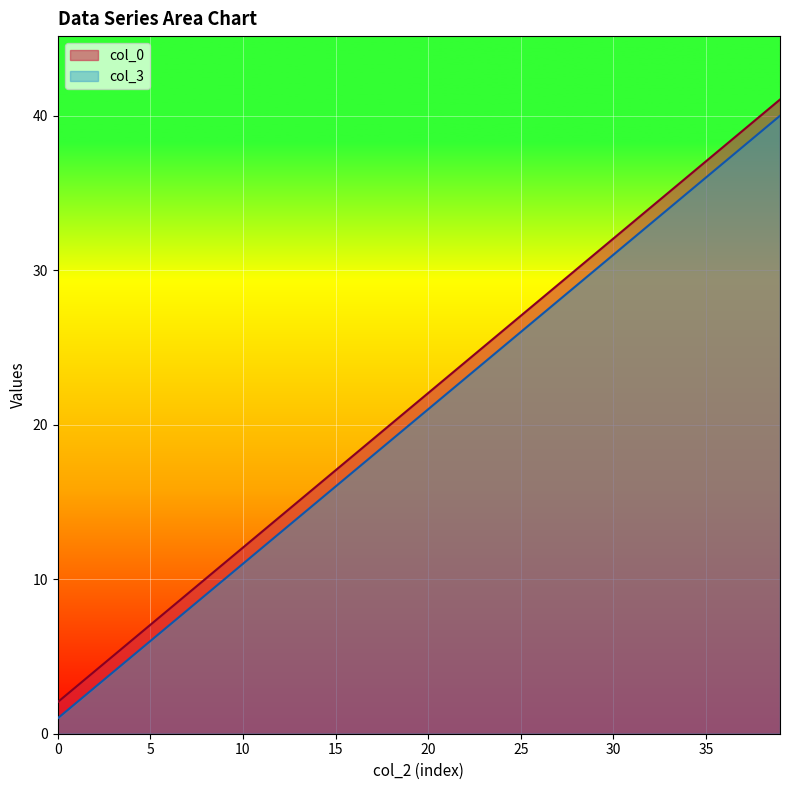

How many distinct data groups are displayed?

2